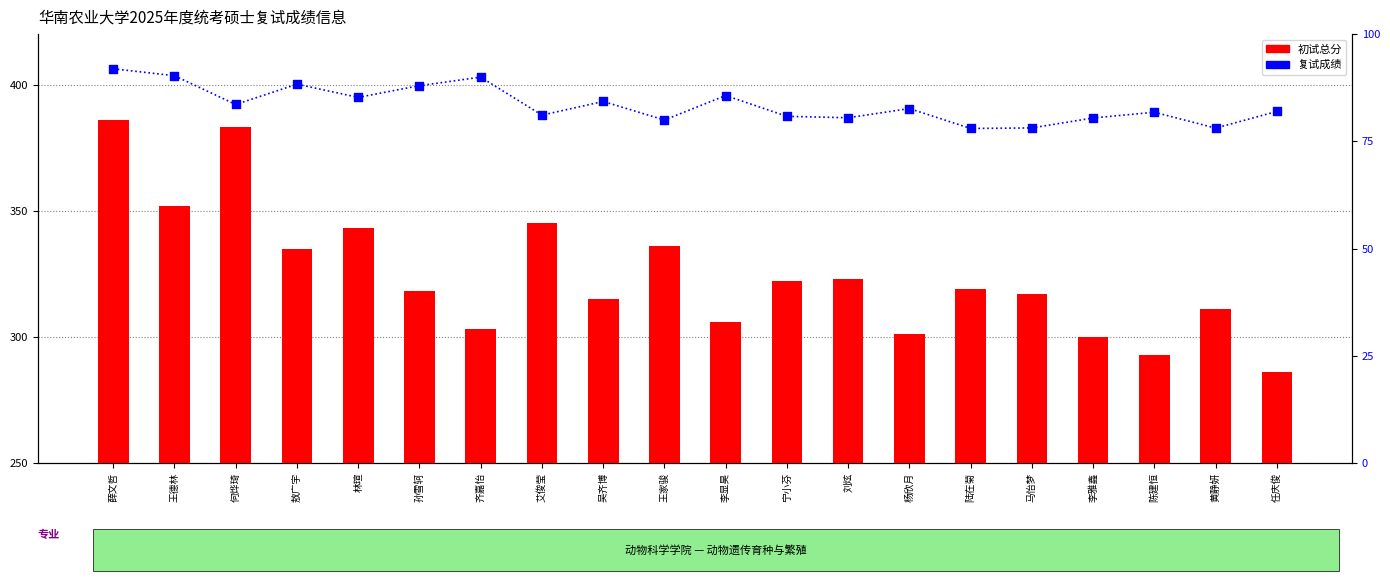

Is the value of 初试总分 at 任庆俊 greater than the value of 复试成绩 at 王家骏?

Yes